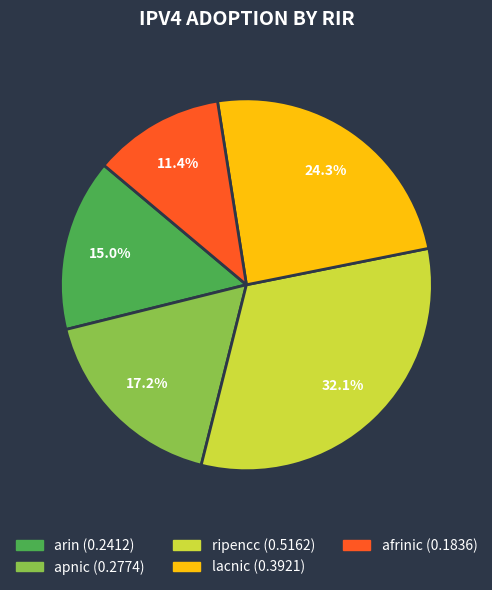

To the nearest percent, what percentage of the pie is arin?

15%